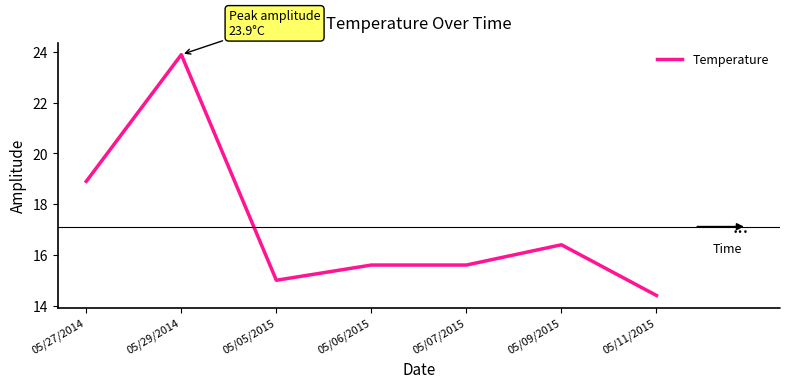

Which category has the lowest value across all series?

05/11/2015